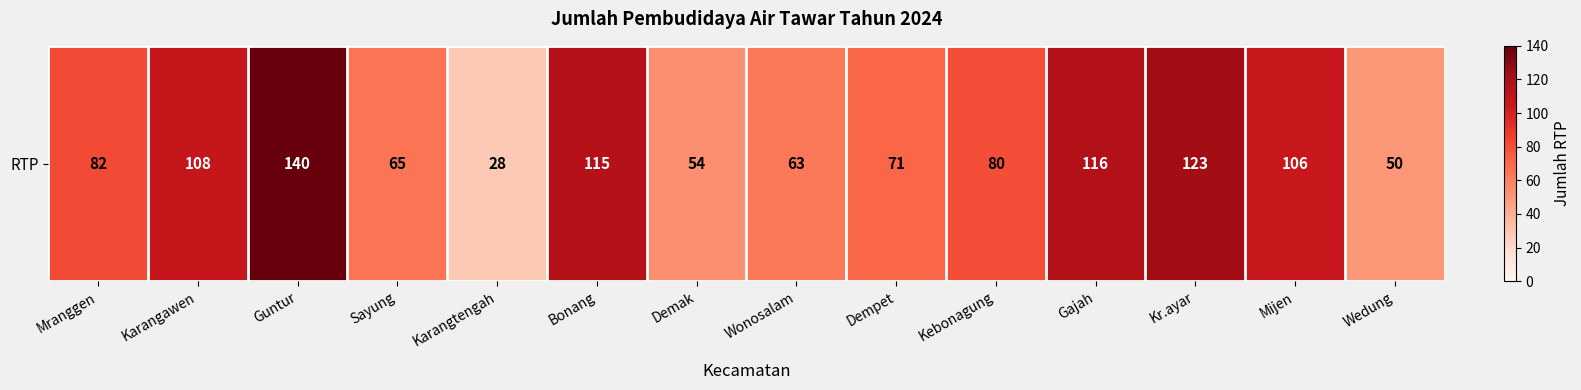

Reading left to right, what are all the values shown in this chart?

Mranggen=82	Karangawen=108	Guntur=140	Sayung=65	Karangtengah=28	Bonang=115	Demak=54	Wonosalam=63	Dempet=71	Kebonagung=80	Gajah=116	Kr.ayar=123	Mijen=106	Wedung=50